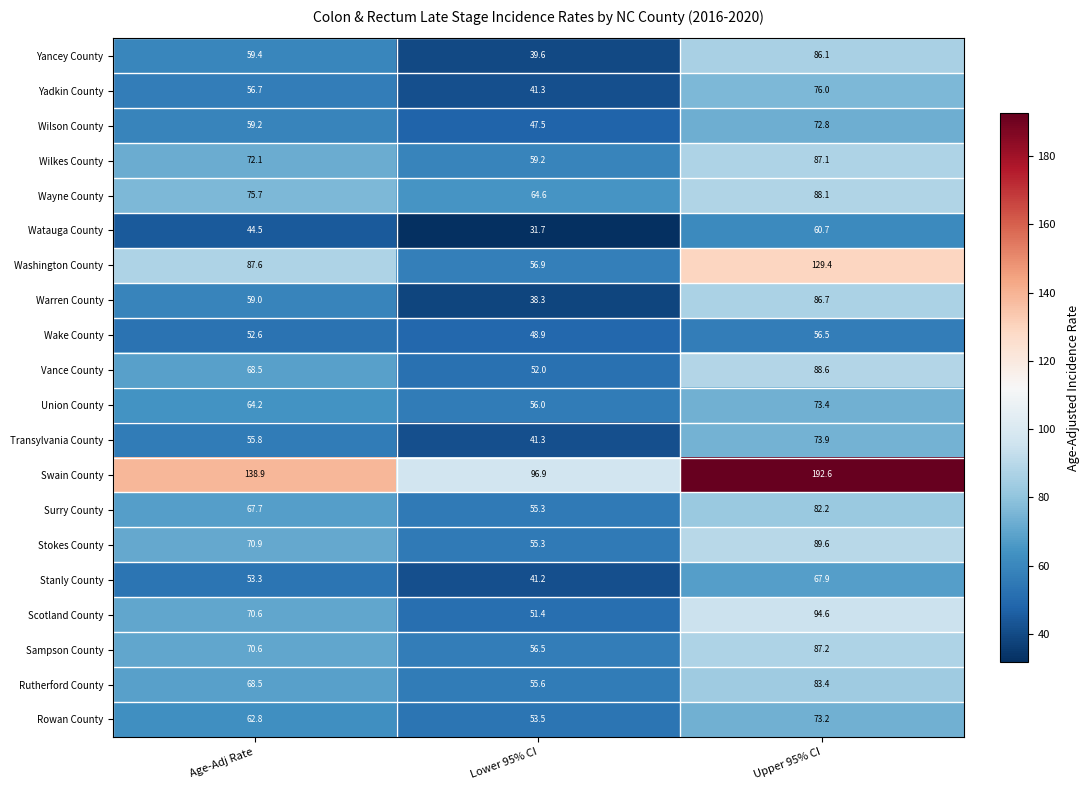

List the series in order of their peak value, lowest first.

Wake County, Watauga County, Stanly County, Wilson County, Rowan County, Union County, Transylvania County, Yadkin County, Surry County, Rutherford County, Yancey County, Warren County, Wilkes County, Sampson County, Wayne County, Vance County, Stokes County, Scotland County, Washington County, Swain County